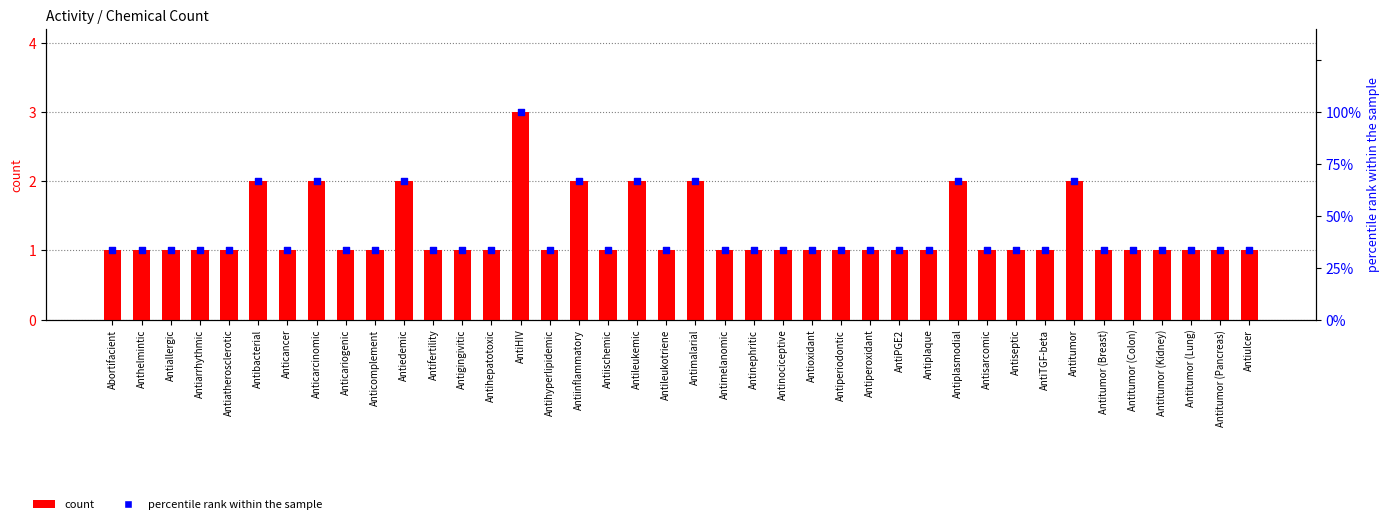

Which series reaches the minimum Y coordinate?

count